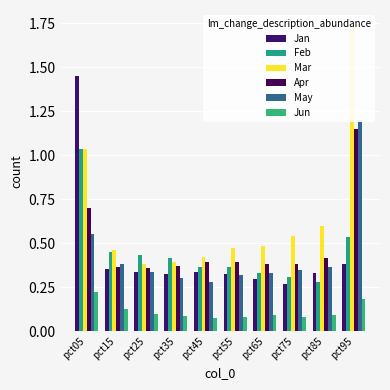

Reading left to right, extract all data points from this chart.

Jan: pct05=1.4	pct15=0.4	pct25=0.3	pct35=0.3	pct45=0.3	pct55=0.3	pct65=0.3	pct75=0.3	pct85=0.3	pct95=0.4
Feb: pct05=1.0	pct15=0.5	pct25=0.4	pct35=0.4	pct45=0.4	pct55=0.4	pct65=0.3	pct75=0.3	pct85=0.3	pct95=0.5
Mar: pct05=1.0	pct15=0.5	pct25=0.4	pct35=0.4	pct45=0.4	pct55=0.5	pct65=0.5	pct75=0.5	pct85=0.6	pct95=1.7
Apr: pct05=0.7	pct15=0.4	pct25=0.4	pct35=0.4	pct45=0.4	pct55=0.4	pct65=0.4	pct75=0.4	pct85=0.4	pct95=1.1
May: pct05=0.6	pct15=0.4	pct25=0.3	pct35=0.3	pct45=0.3	pct55=0.3	pct65=0.3	pct75=0.3	pct85=0.4	pct95=1.2
Jun: pct05=0.2	pct15=0.1	pct25=0.1	pct35=0.1	pct45=0.1	pct55=0.1	pct65=0.1	pct75=0.1	pct85=0.1	pct95=0.2